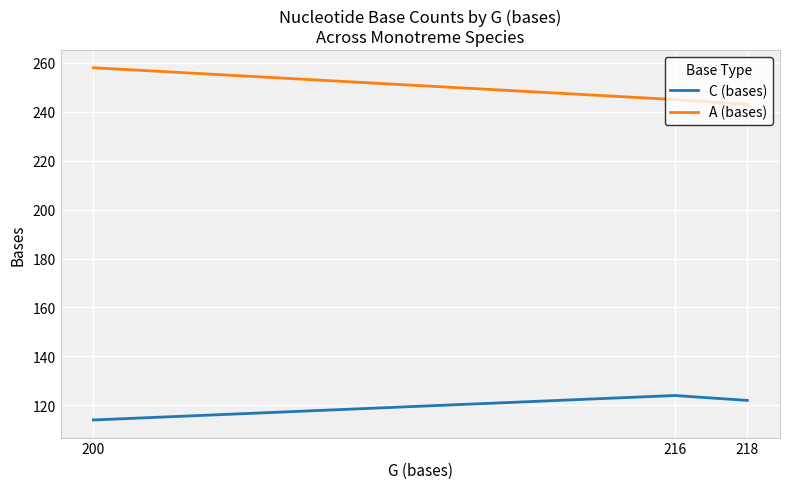

Rank the series at 216 from highest to lowest value.

A (bases), C (bases)